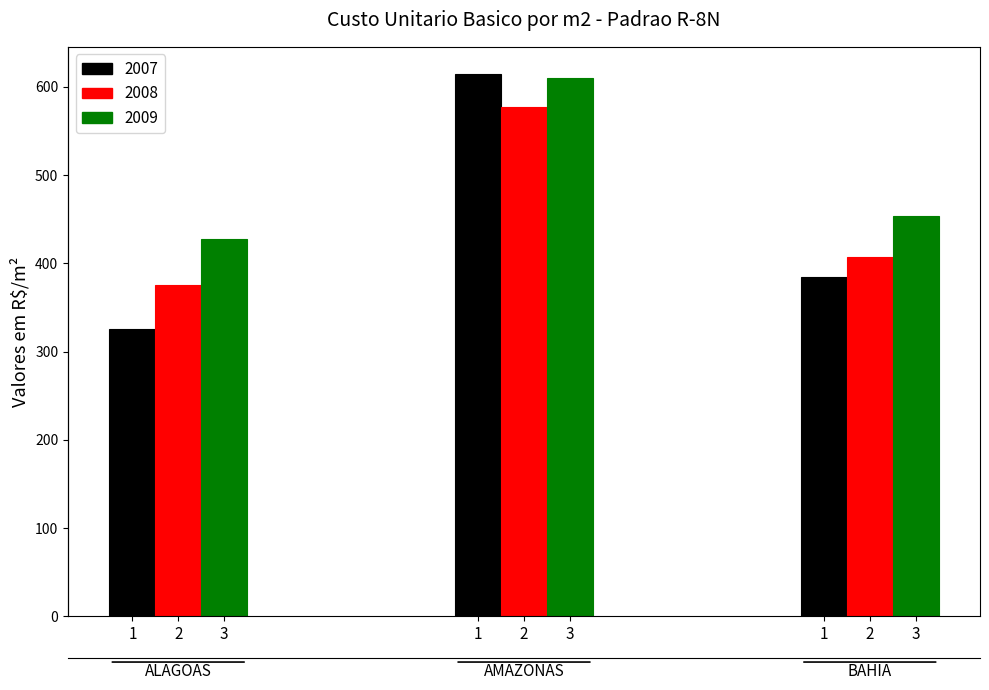

Between ALAGOAS and AMAZONAS, which series saw the biggest shift?

2007